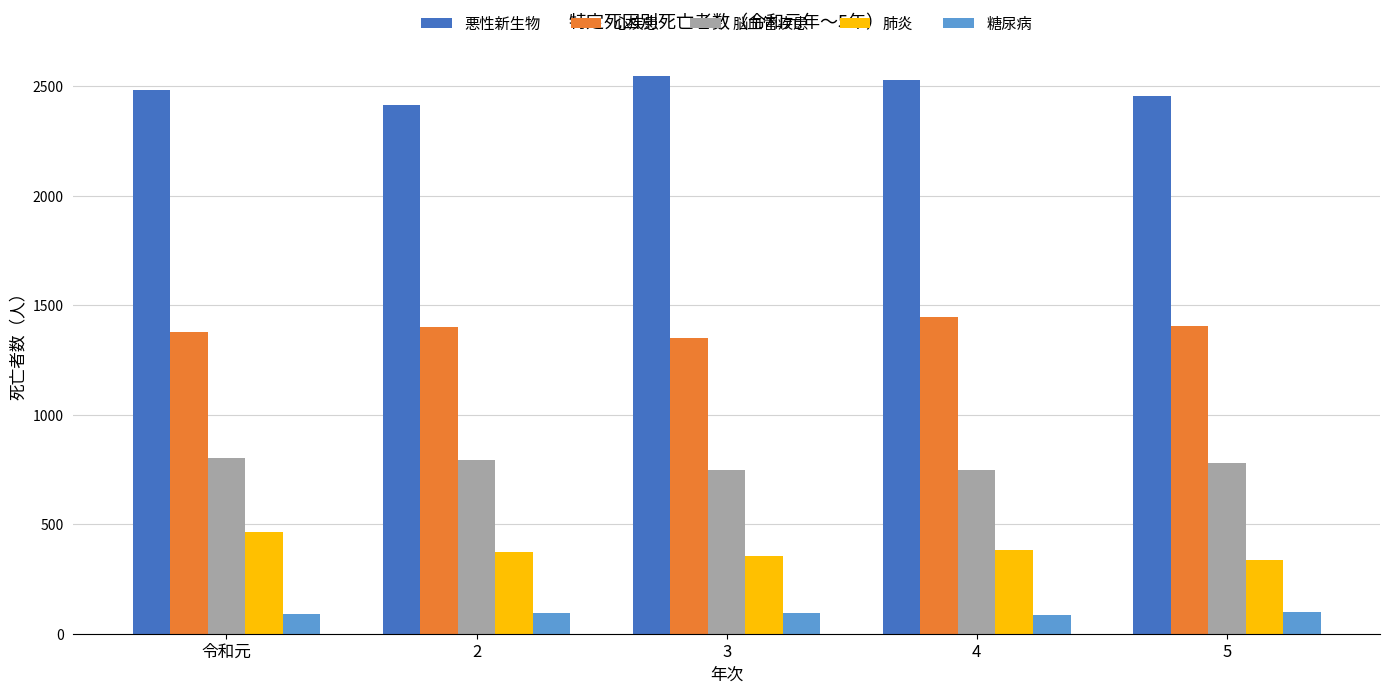

What is the smallest value displayed?

86